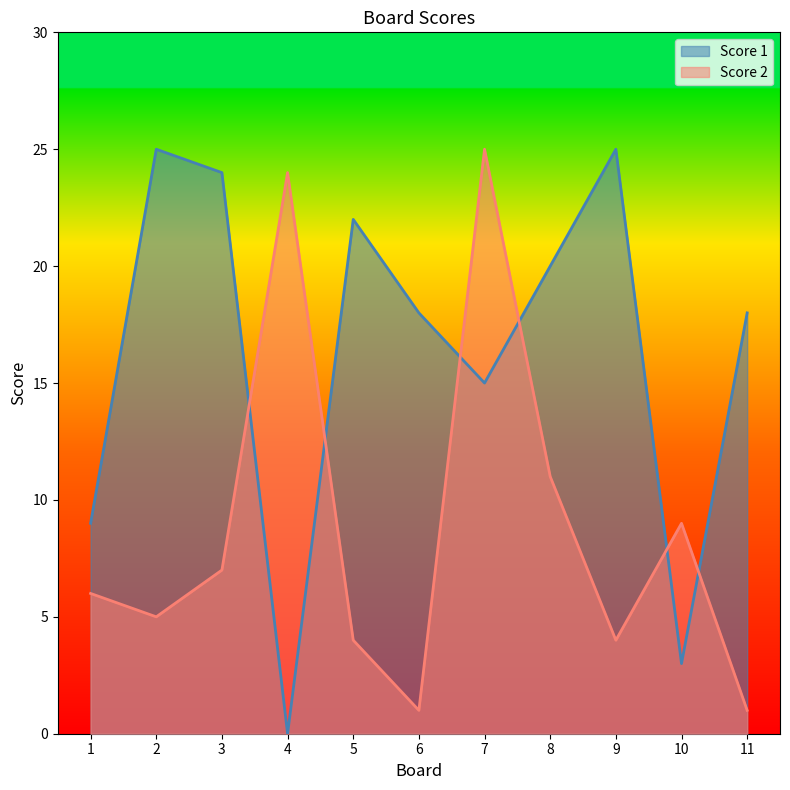

What is the average value of the Score 1 series?

16